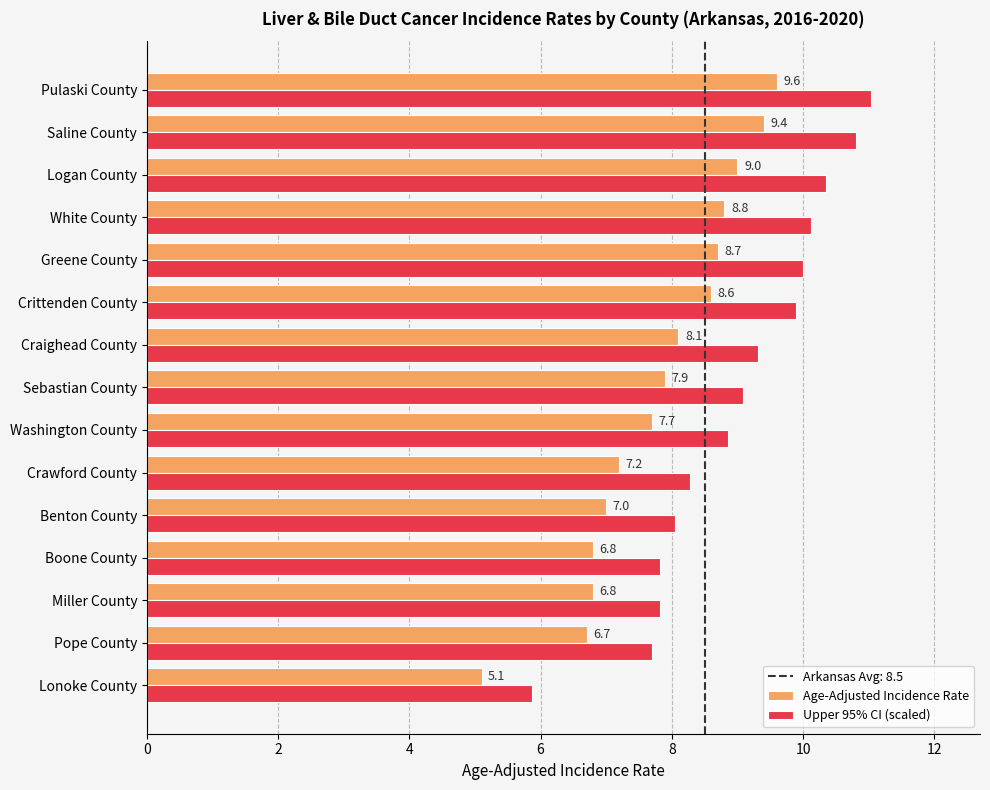

What is the sum of all Upper 95% CI (scaled) values?

135.0